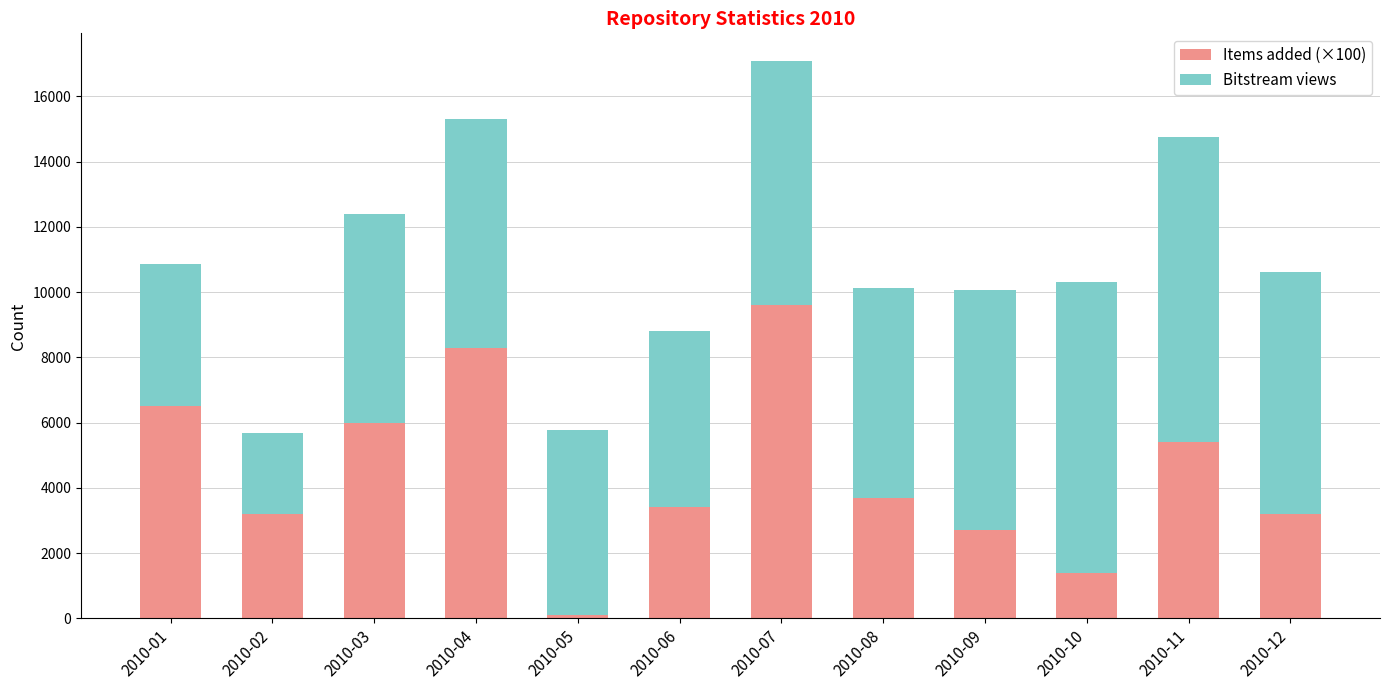

At which category is the sum across all series the highest?

2010-07